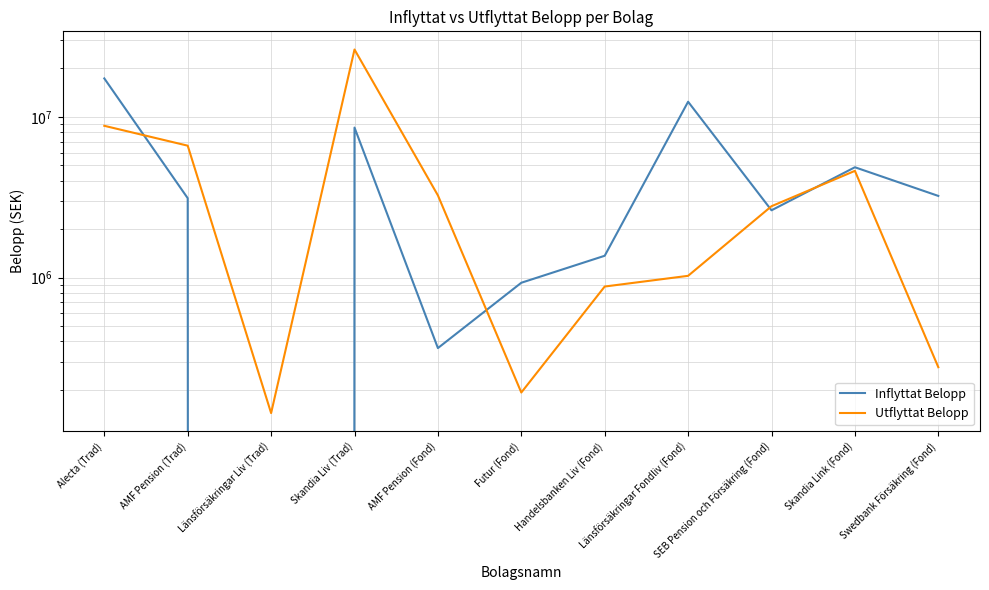

What is the difference between the second highest and second lowest values in the Utflyttat Belopp series?

8604495.0